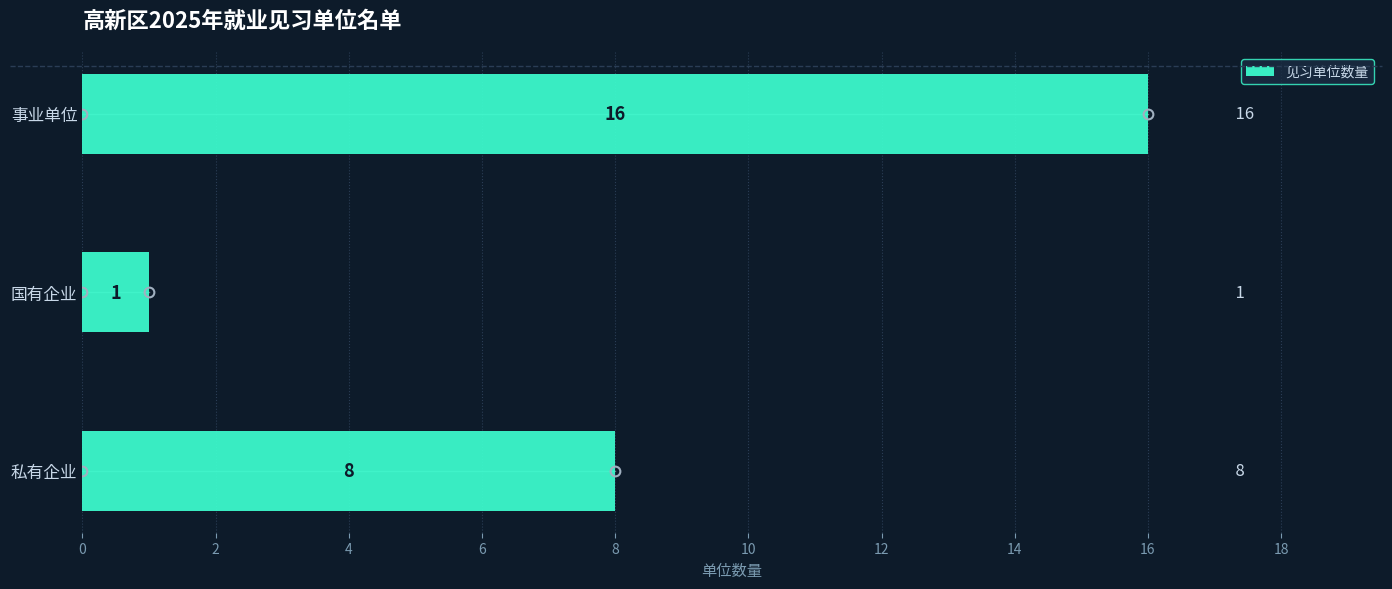

Which category has the lowest value across all series?

国有企业